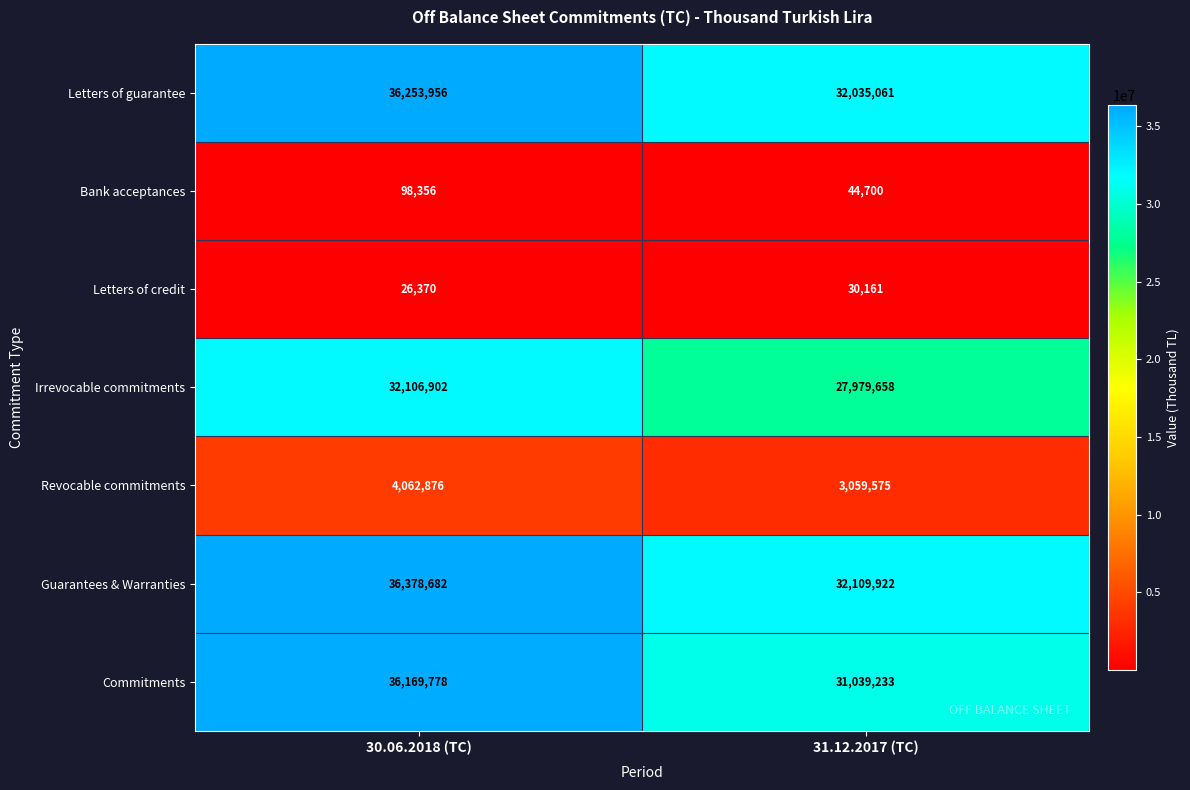

What is the maximum value shown in the chart?

36378682